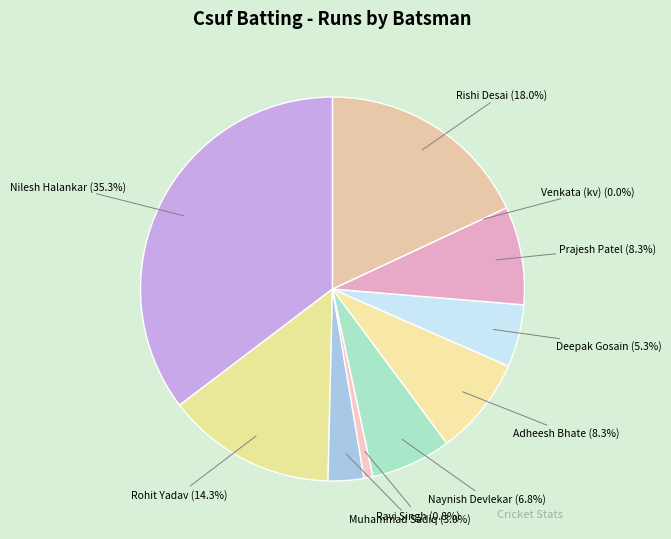

Is there a majority slice in this chart?

No